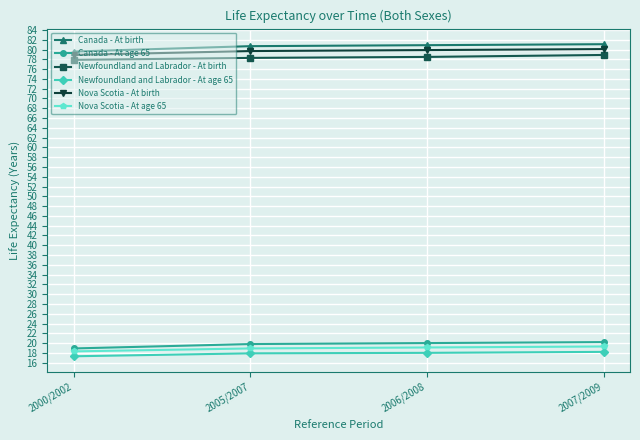

What is the difference between the highest and lowest values at 2007/2009?

62.9